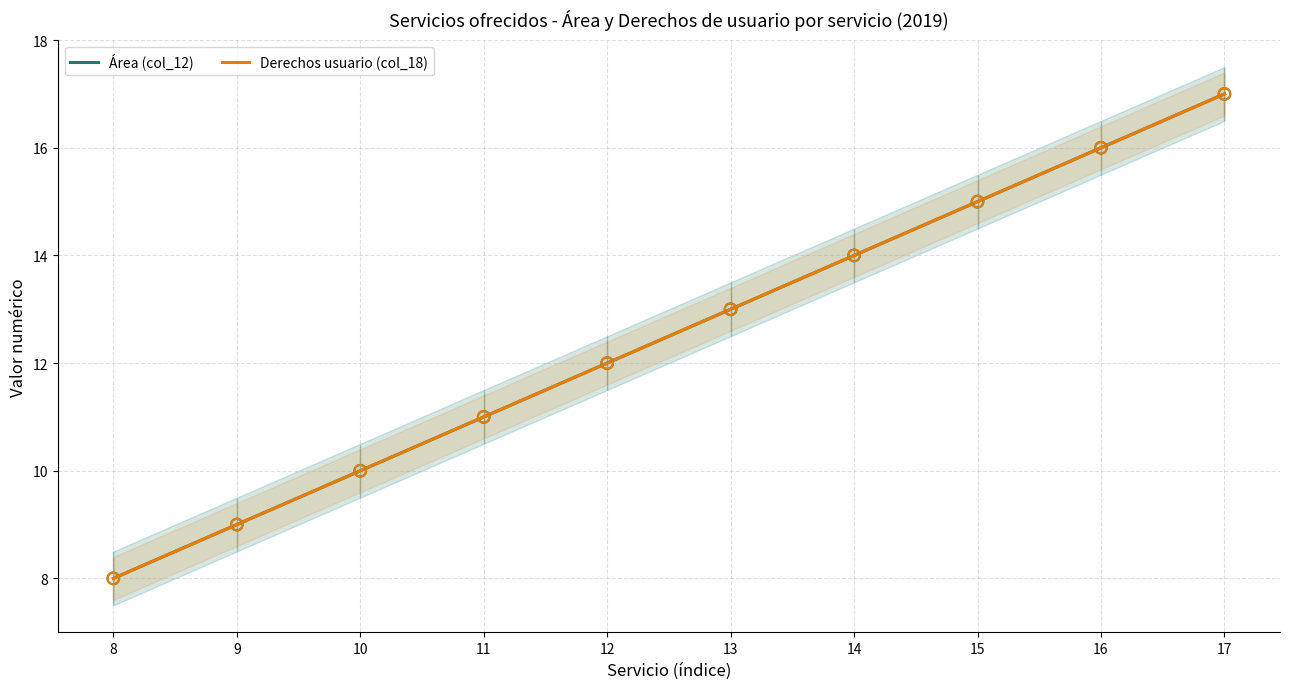

What are all the series names shown in the legend?

Área (col_12), Derechos usuario (col_18)